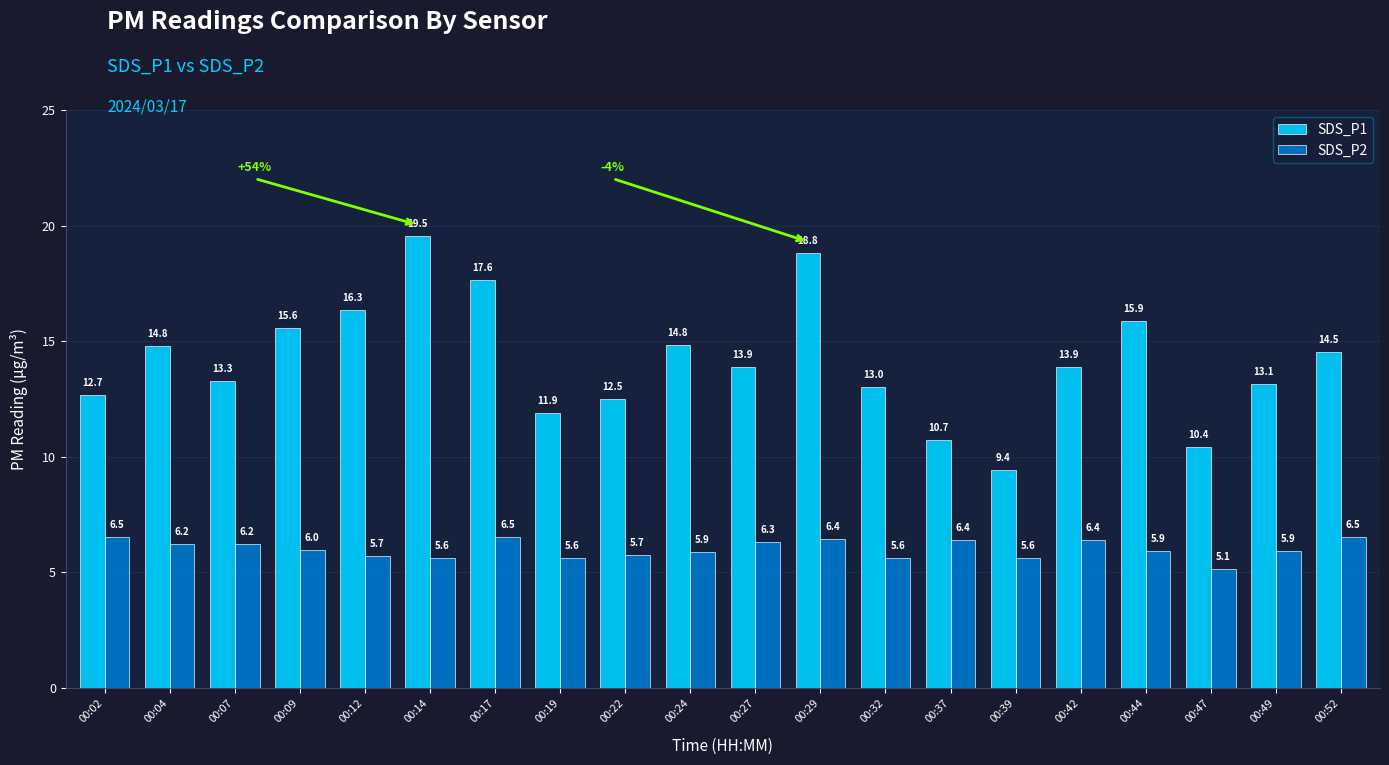

At how many categories does at least one series exceed 9?

20